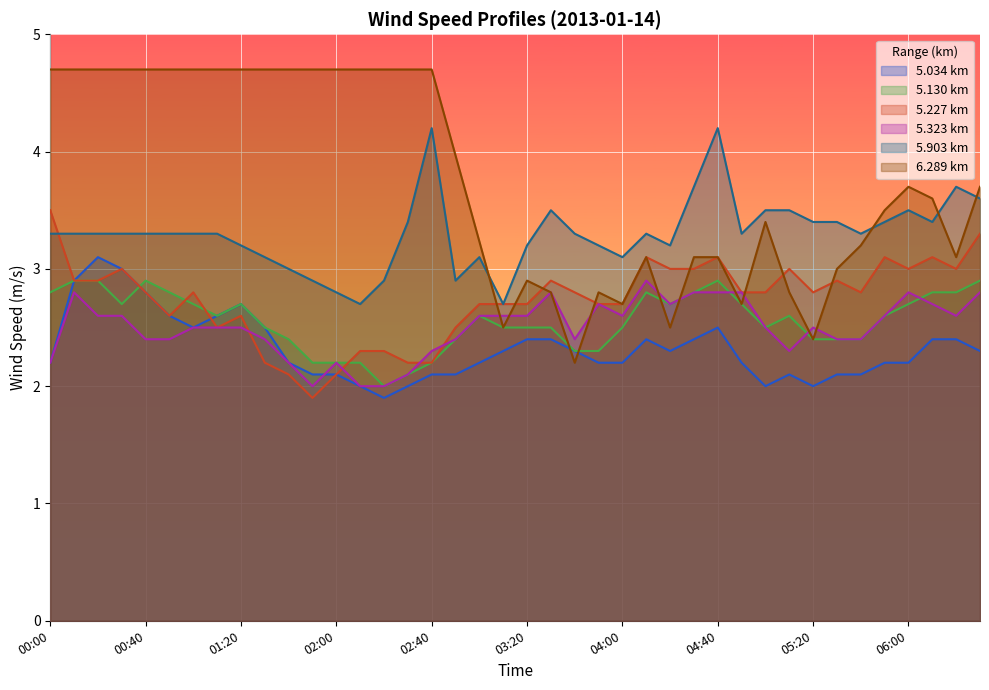

Which series has the largest range (max minus min)?

6.289 km